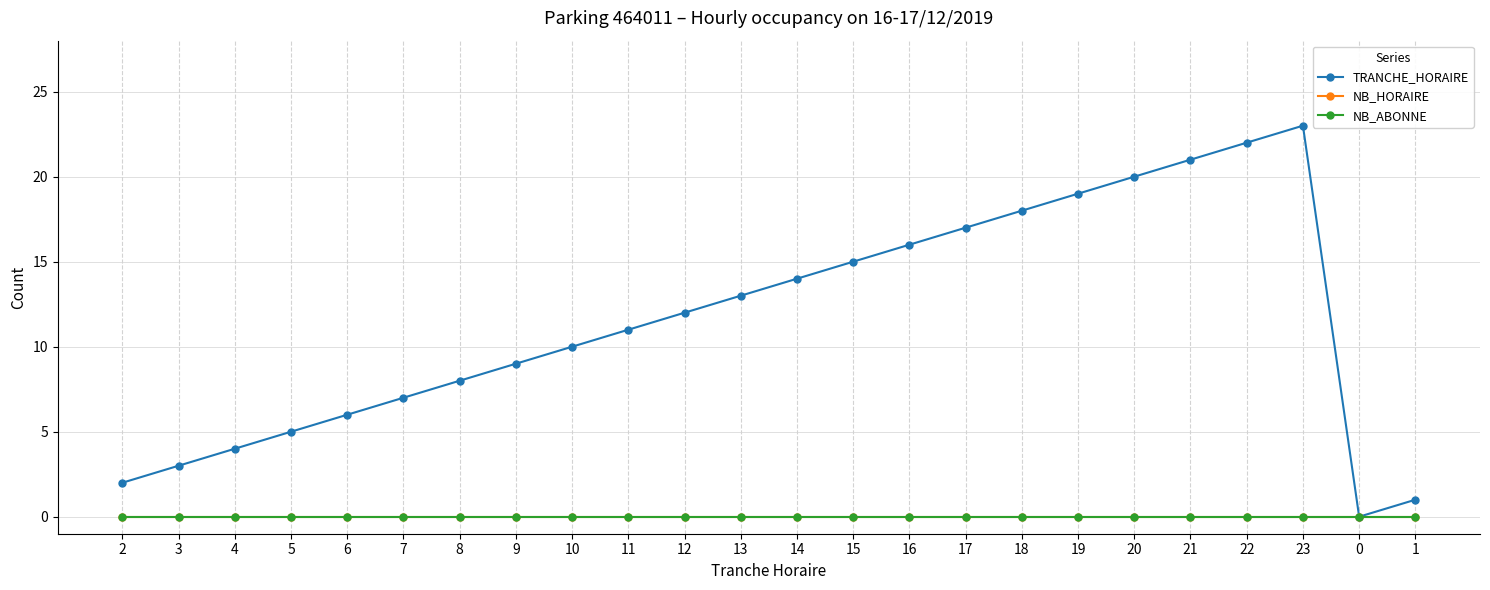

The NB_HORAIRE series shows 0 at 5. True or false?

True